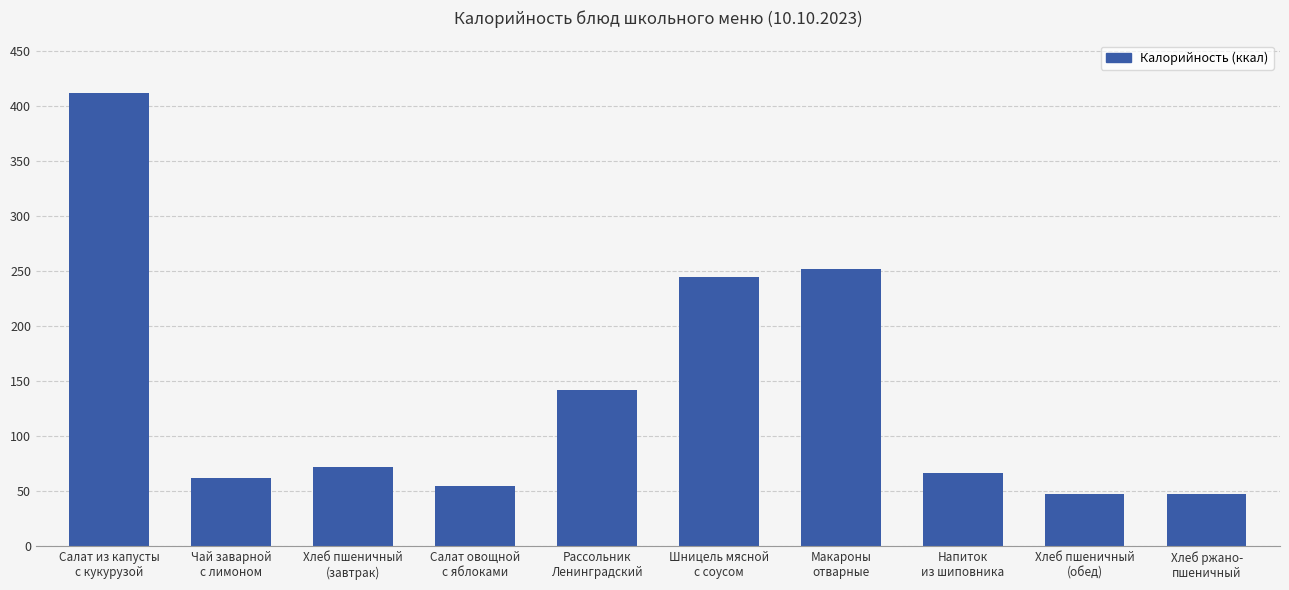

How many data points does each series have?

10